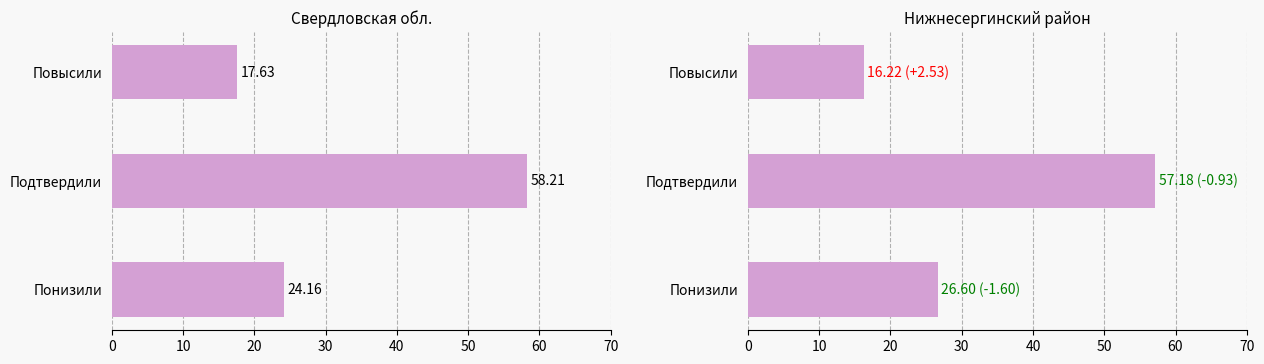

What is the average value of the Свердловская обл. series?

33.3